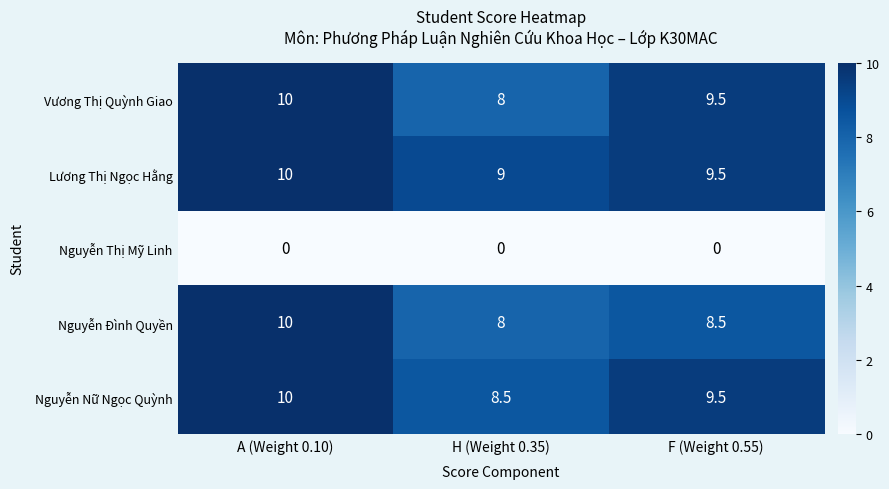

Reading left to right, extract all data points from this chart.

Vương Thị Quỳnh Giao: A (Weight 0.10)=10.0	H (Weight 0.35)=8.0	F (Weight 0.55)=9.5
Lương Thị Ngọc Hằng: A (Weight 0.10)=10.0	H (Weight 0.35)=9.0	F (Weight 0.55)=9.5
Nguyễn Thị Mỹ Linh: A (Weight 0.10)=0.0	H (Weight 0.35)=0.0	F (Weight 0.55)=0.0
Nguyễn Đình Quyền: A (Weight 0.10)=10.0	H (Weight 0.35)=8.0	F (Weight 0.55)=8.5
Nguyễn Nữ Ngọc Quỳnh: A (Weight 0.10)=10.0	H (Weight 0.35)=8.5	F (Weight 0.55)=9.5